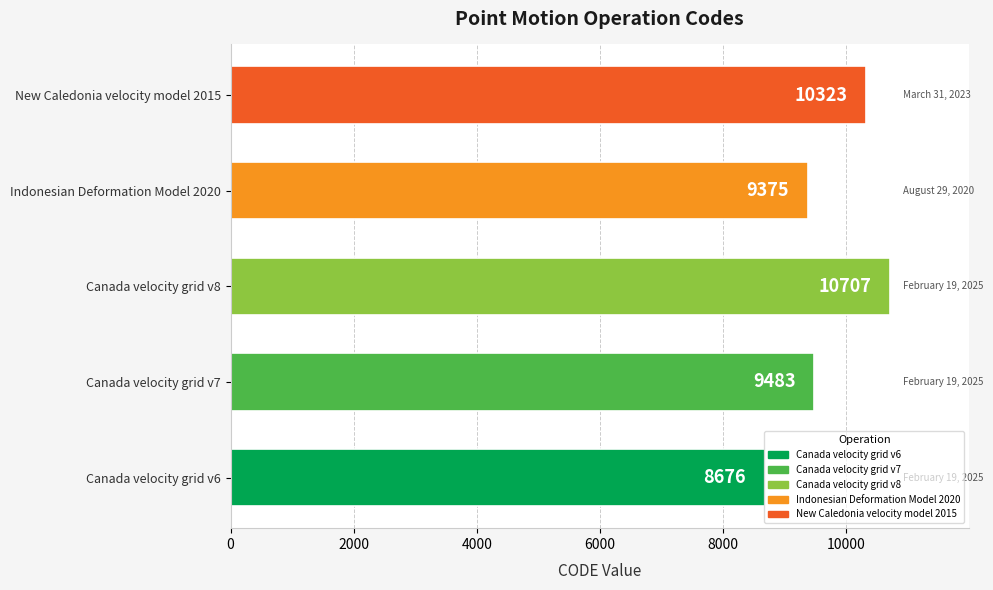

At which category does the chart reach its peak across all series?

Canada velocity grid v8